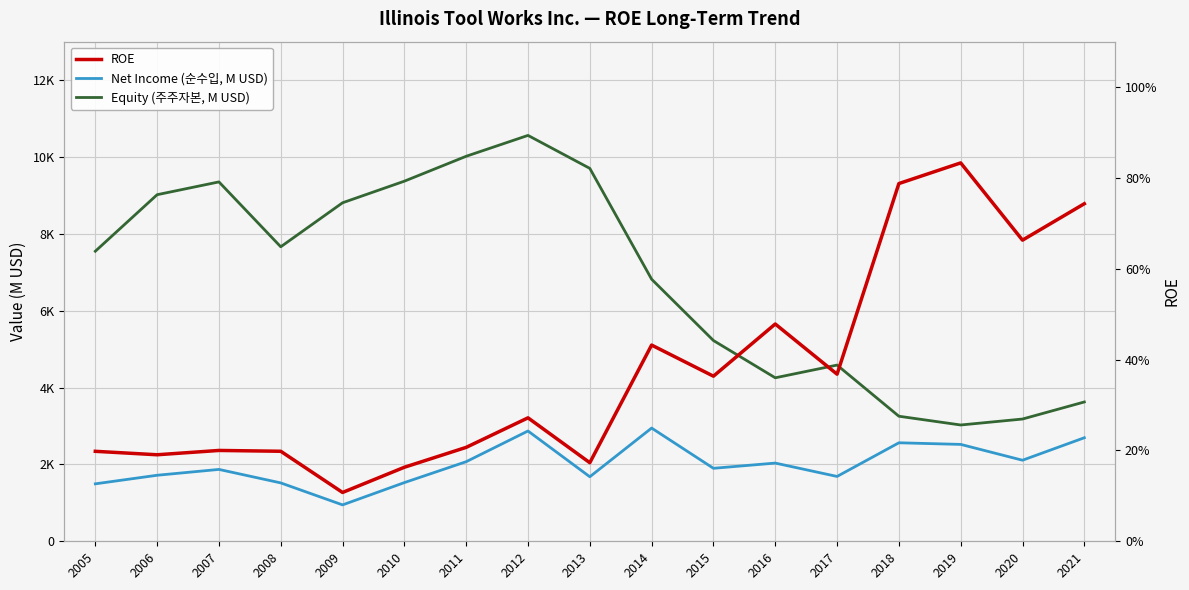

How many distinct data groups are displayed?

3